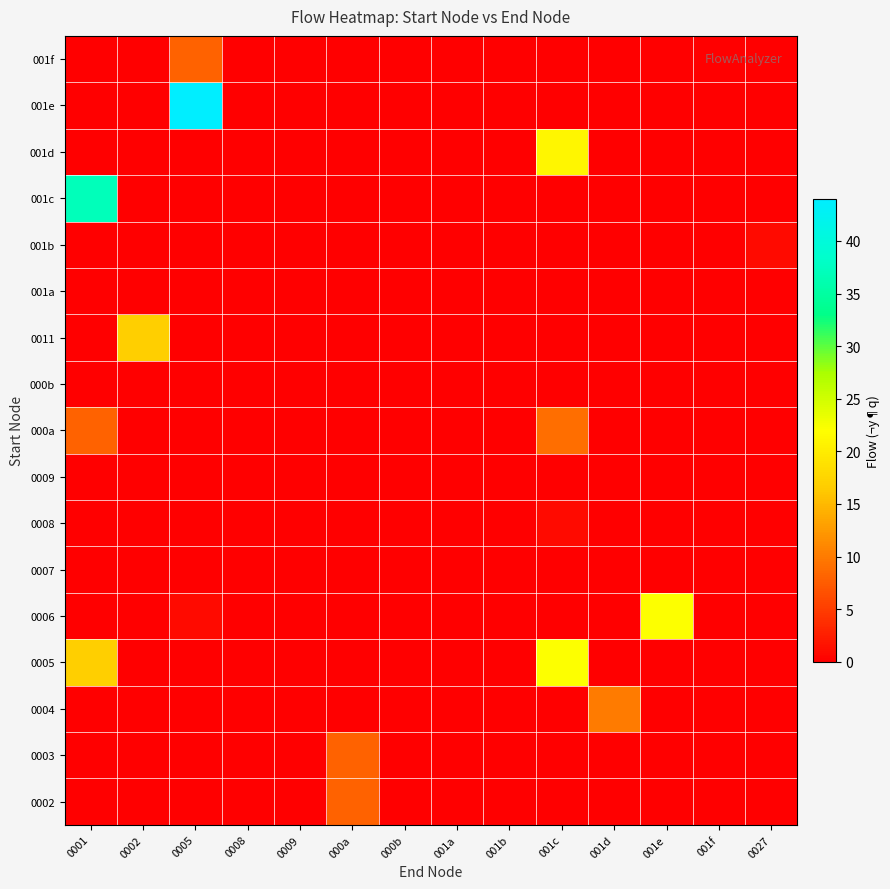

At which category is the sum across all series the highest?

0001